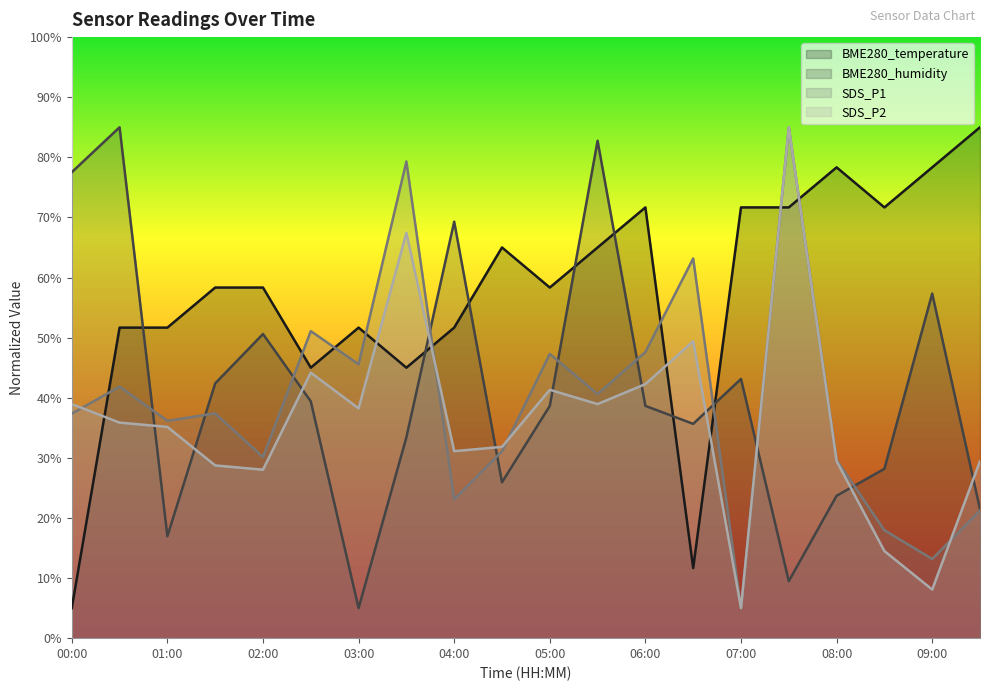

What is the difference between the maximum and minimum values in the BME280_humidity series?

80.0